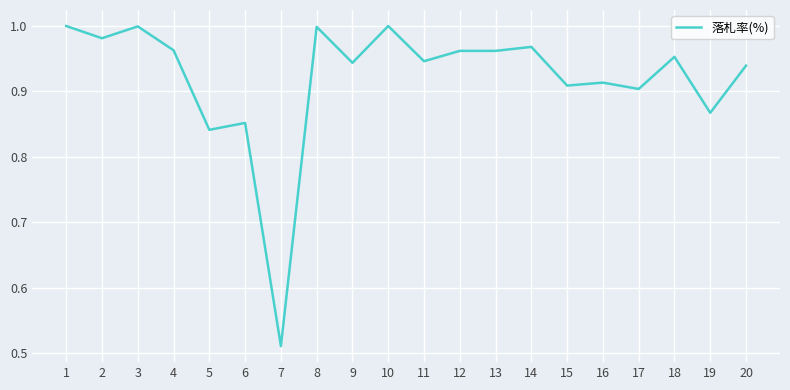

Which category has the lowest value across all series?

7